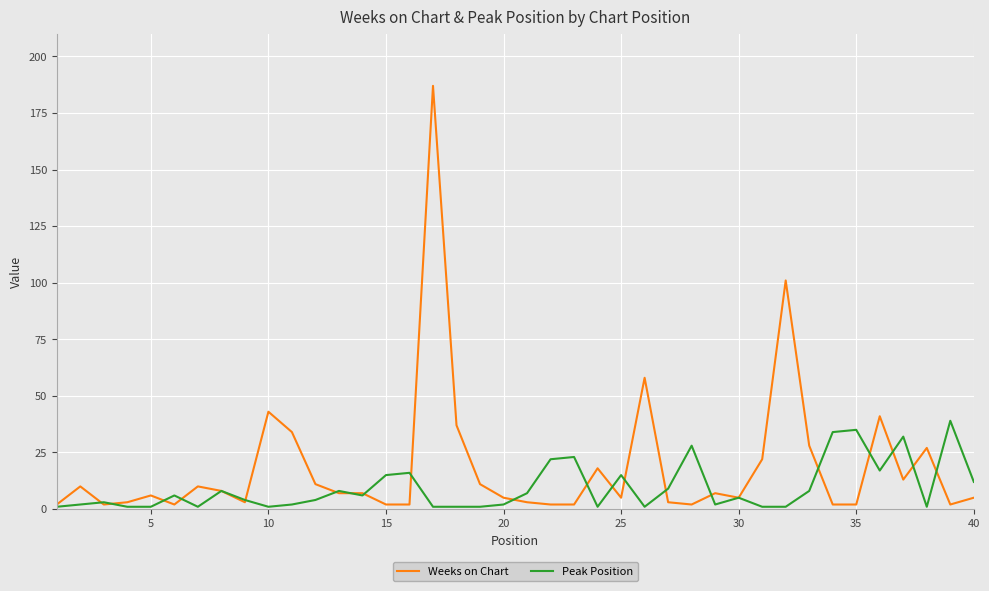

Rank the series by their maximum value, from lowest to highest.

Peak Position, Weeks on Chart